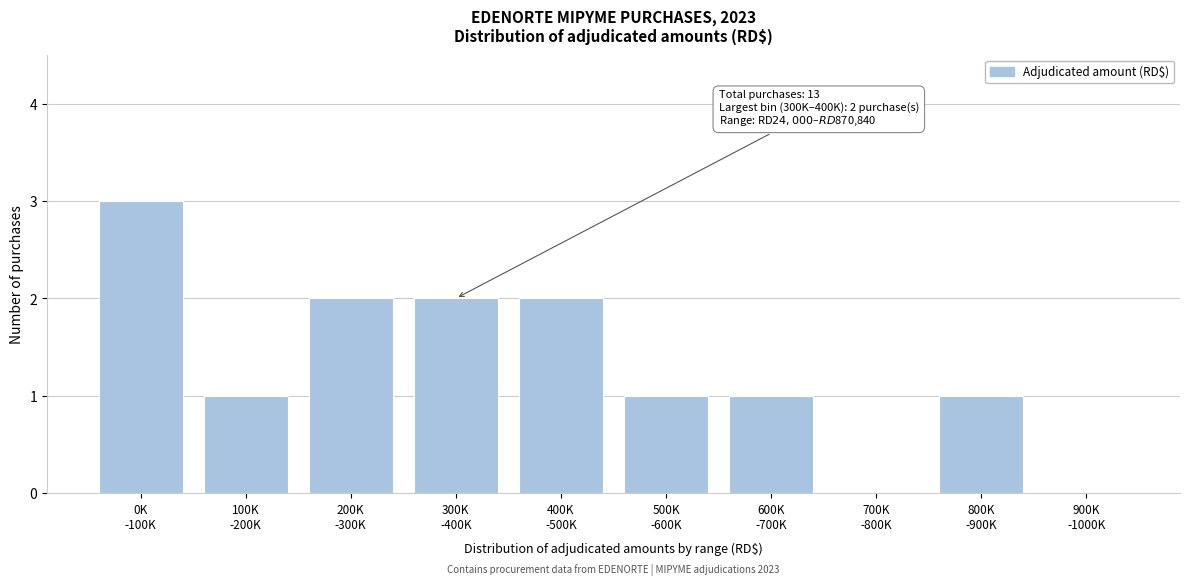

What is the sum of all values?

13